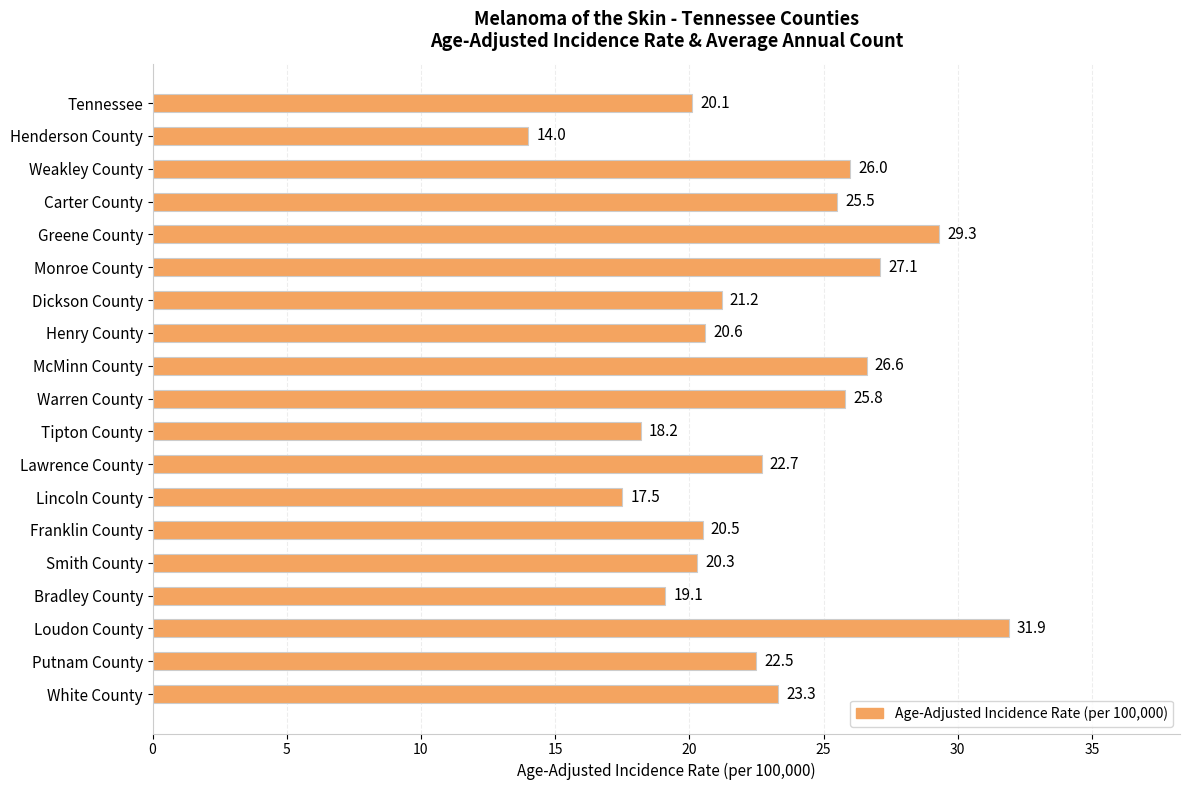

The value at White County is 23.3. True or false?

True